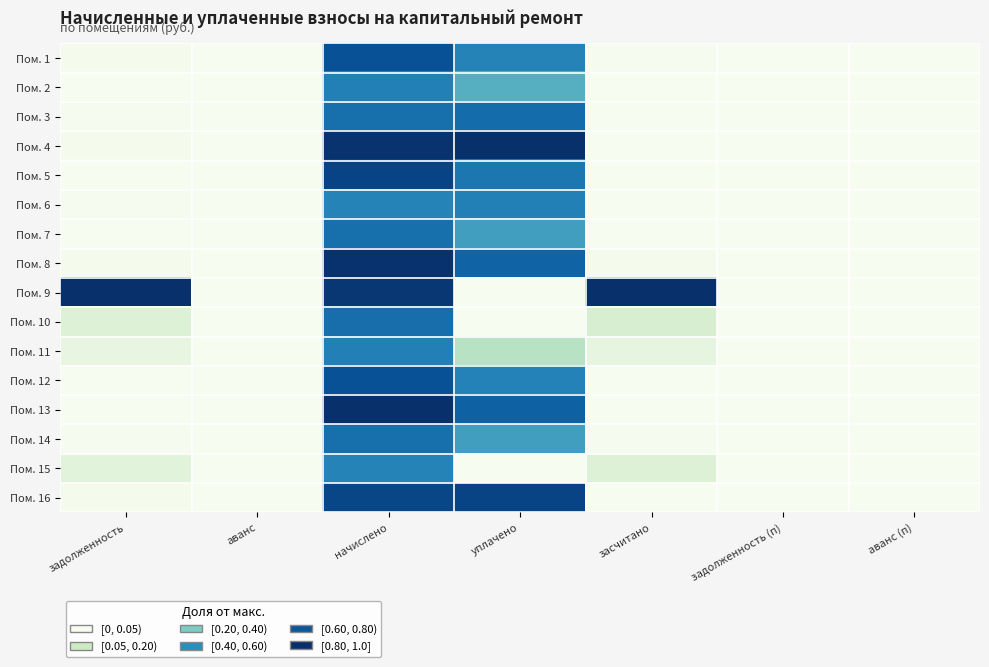

At which category does the chart reach its peak across all series?

уплачено